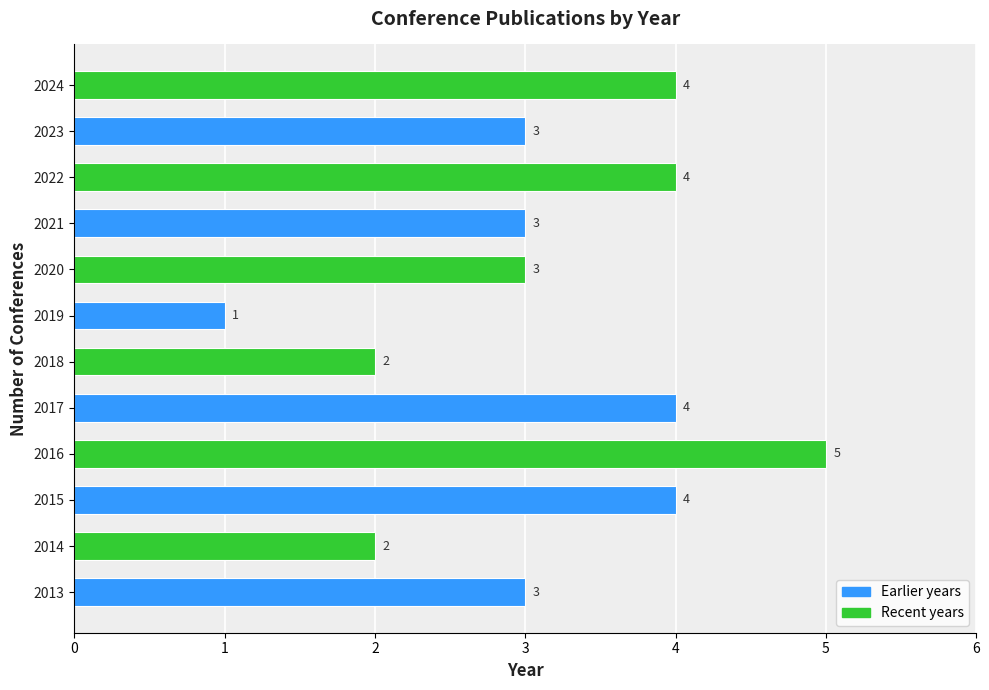

Reading bottom to top, transcribe all the data shown in this chart.

2013=3	2014=2	2015=4	2016=5	2017=4	2018=2	2019=1	2020=3	2021=3	2022=4	2023=3	2024=4